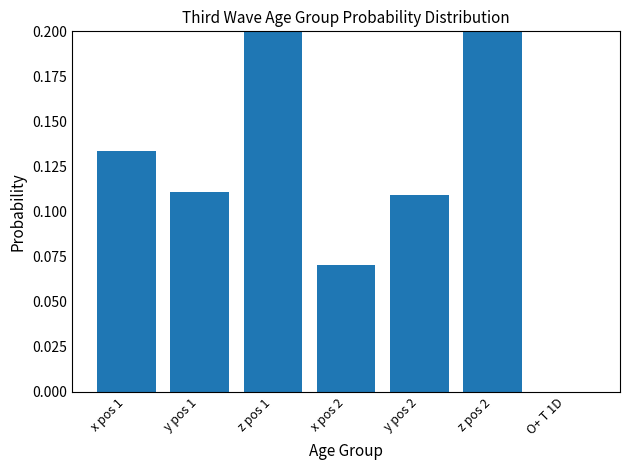

What is the approximate value at y pos 1?

0.1